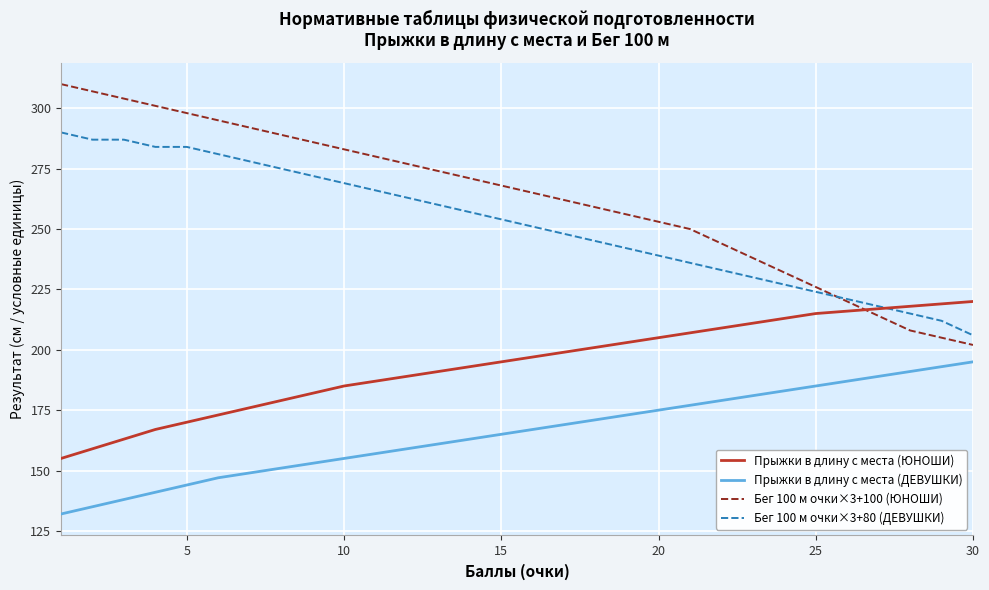

What is the smallest value displayed?

132